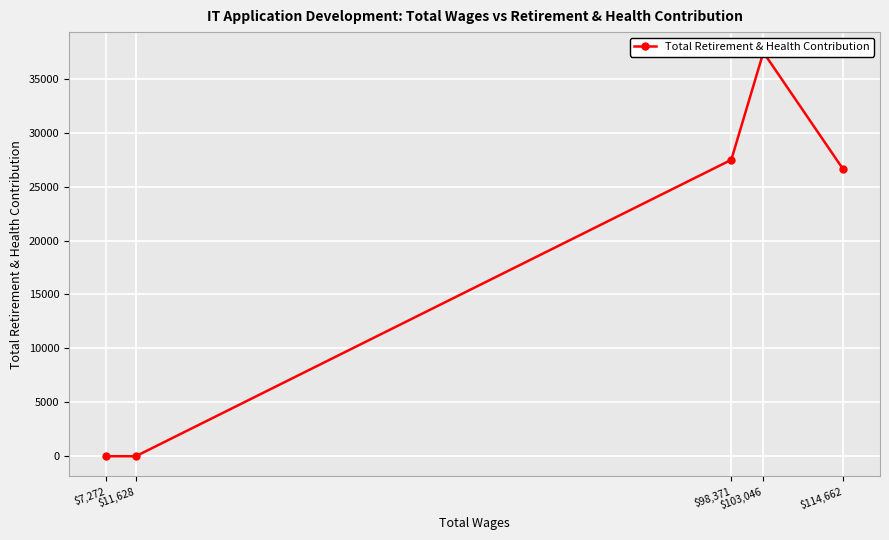

True or false: the data shows 49922 at $103,046.

False